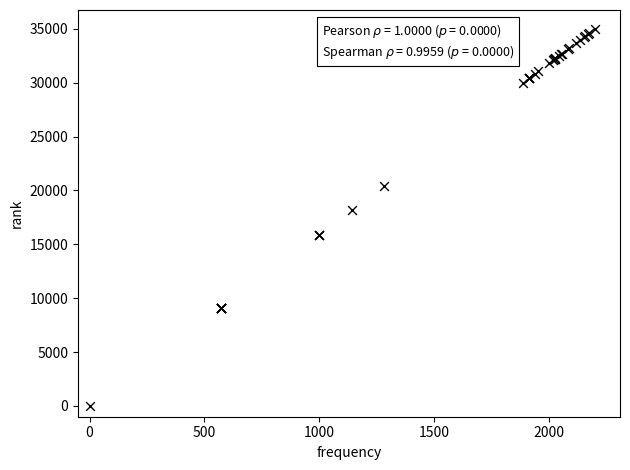

What Y value in the scatter plot is closest to 17500?

18157.6